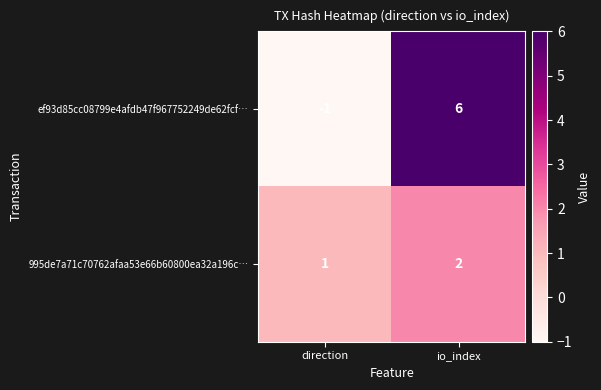

Rank the series by their maximum value, from highest to lowest.

ef93d85cc08799e4afdb47f967752249de62fcf…, 995de7a71c70762afaa53e66b60800ea32a196c…